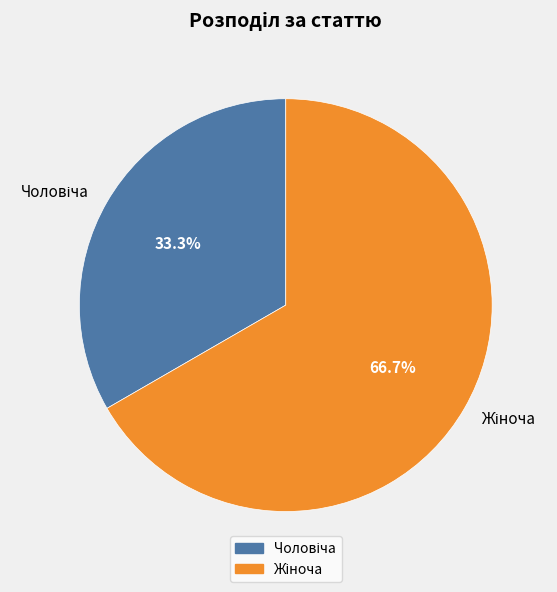

How many slices are in this pie chart?

2